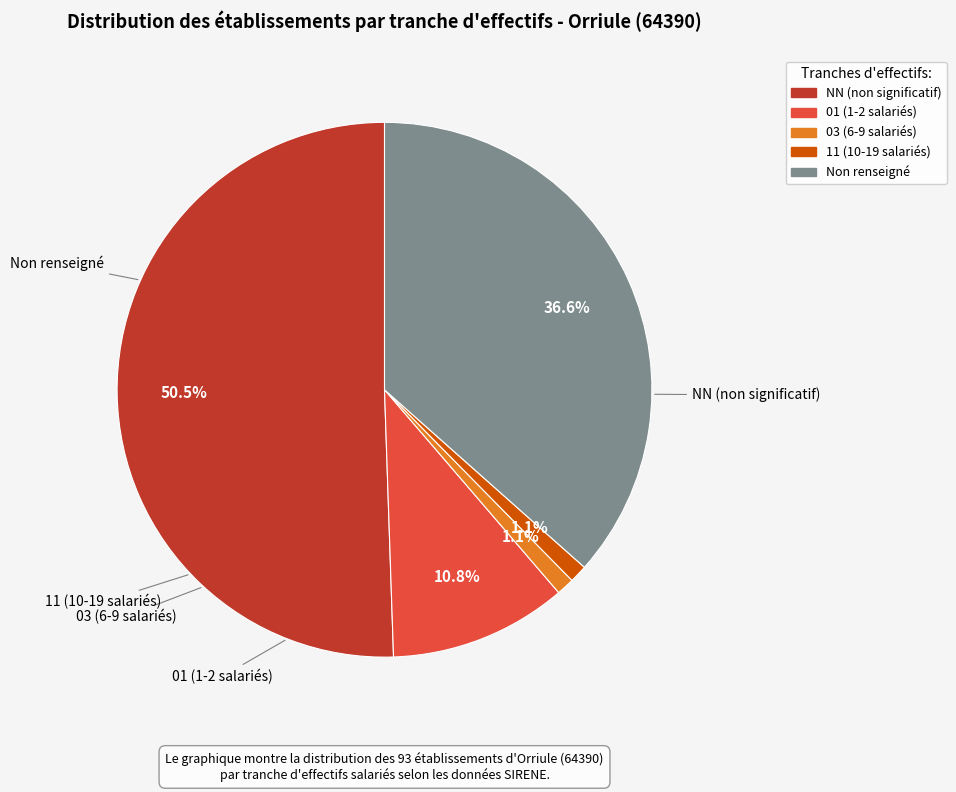

Is there any slice that represents more than half of the pie?

Yes